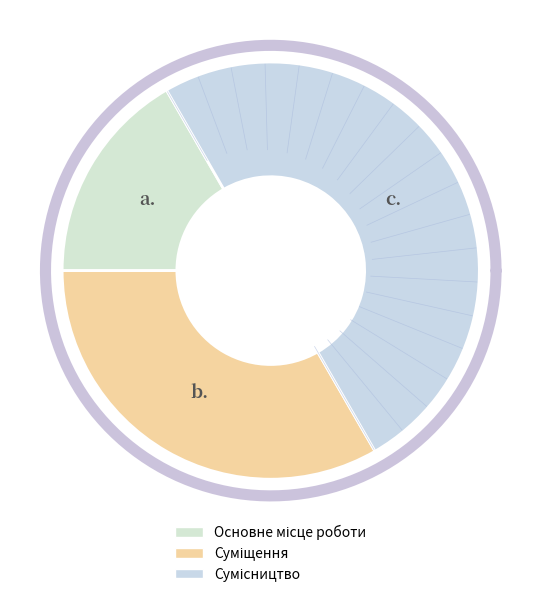

How many slices are in this pie chart?

3